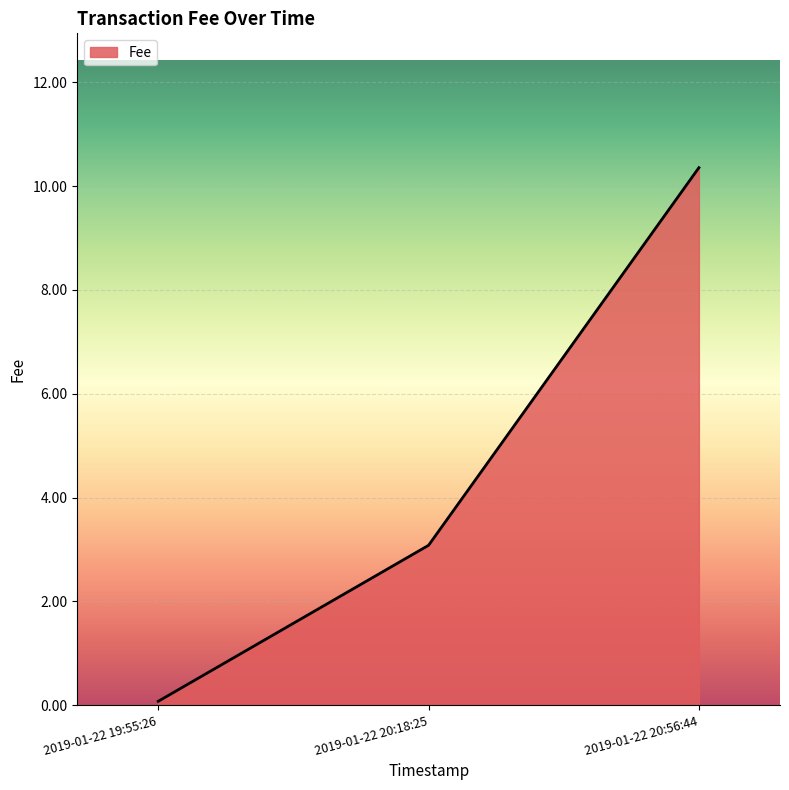

The chart shows a value of 18.1 at 2019-01-22 20:56:44. True or false?

False